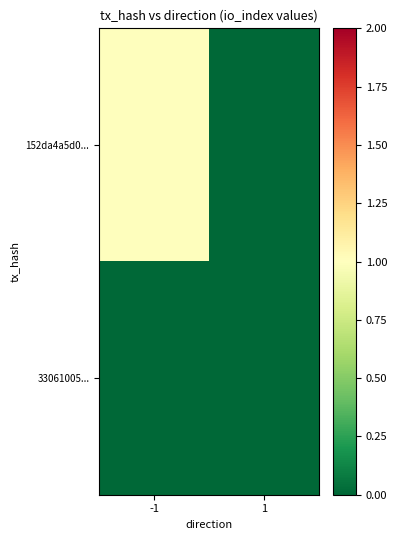

At 1, list the series in order from largest to smallest.

152da4a5d0..., 33061005...